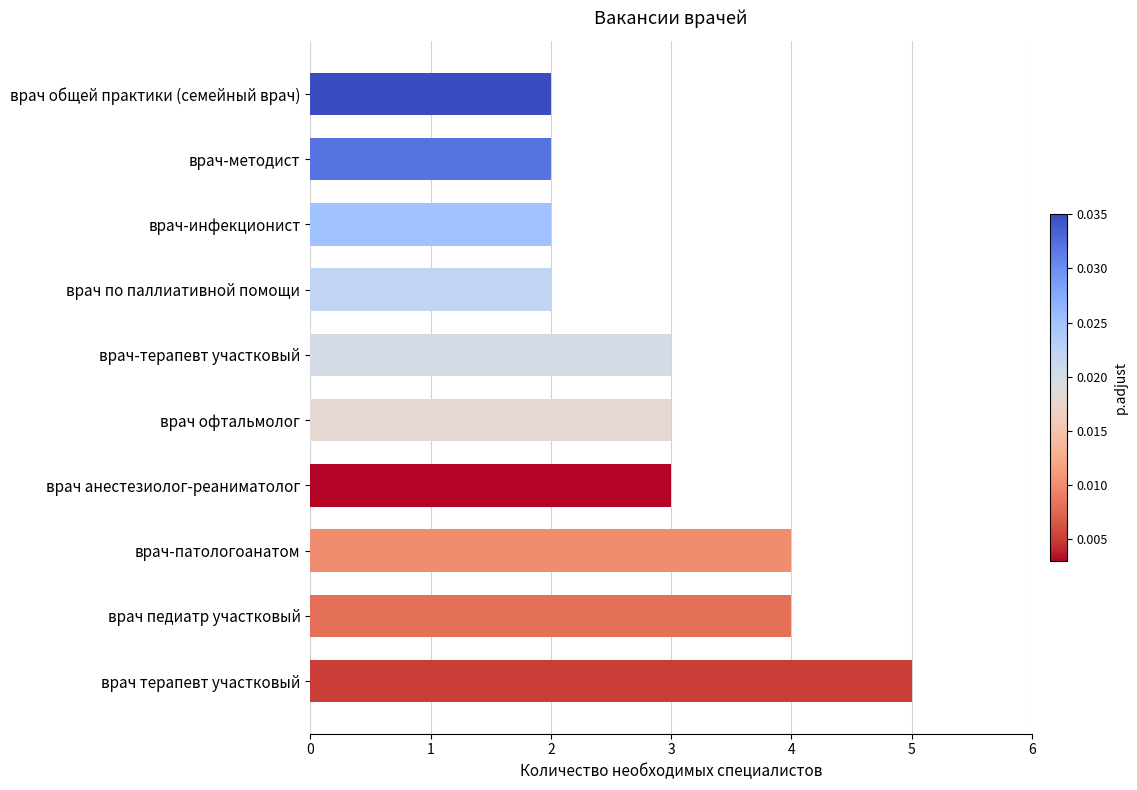

Reading top to bottom, transcribe all the data shown in this chart.

2	2	2	2	3	3	3	4	4	5